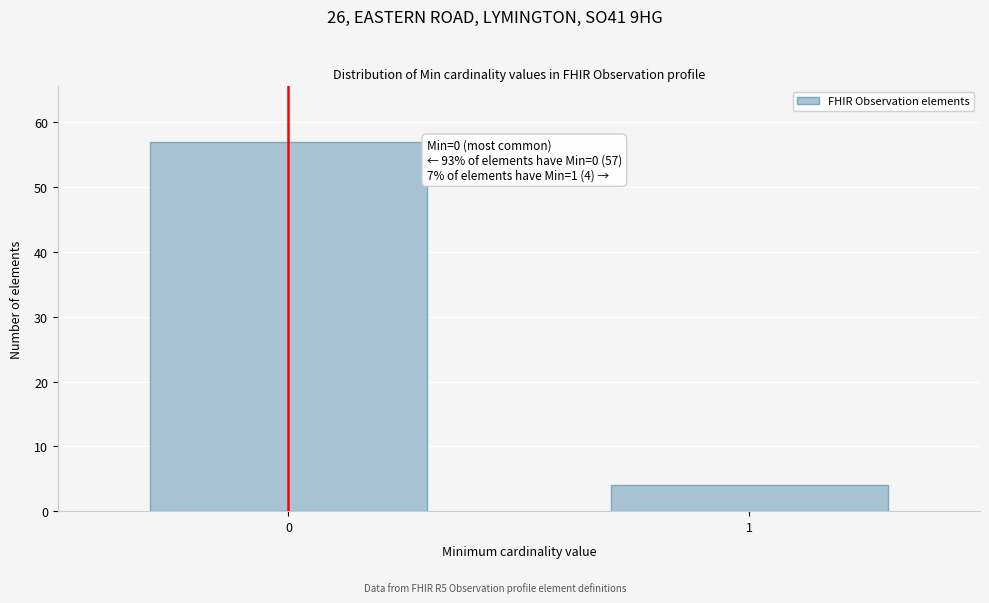

Reading left to right, transcribe all the data shown in this chart.

57	4